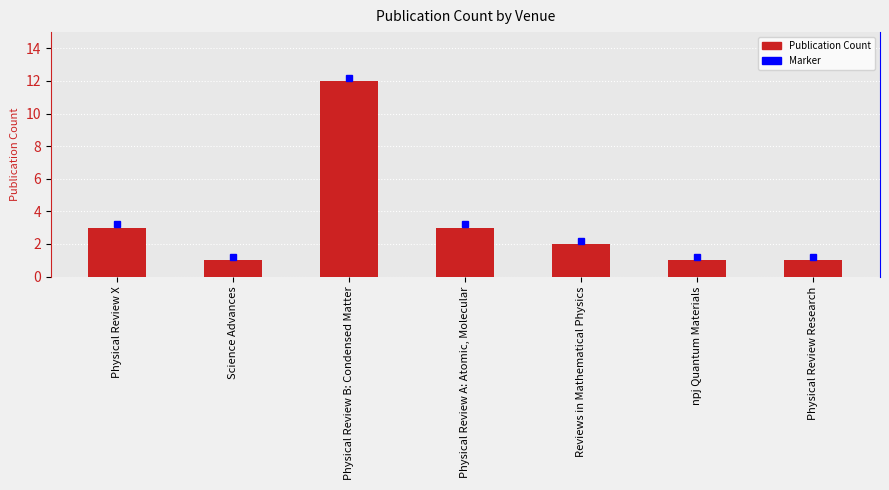

Reading right to left, what are all the values shown in this chart?

1	1	2	3	12	1	3